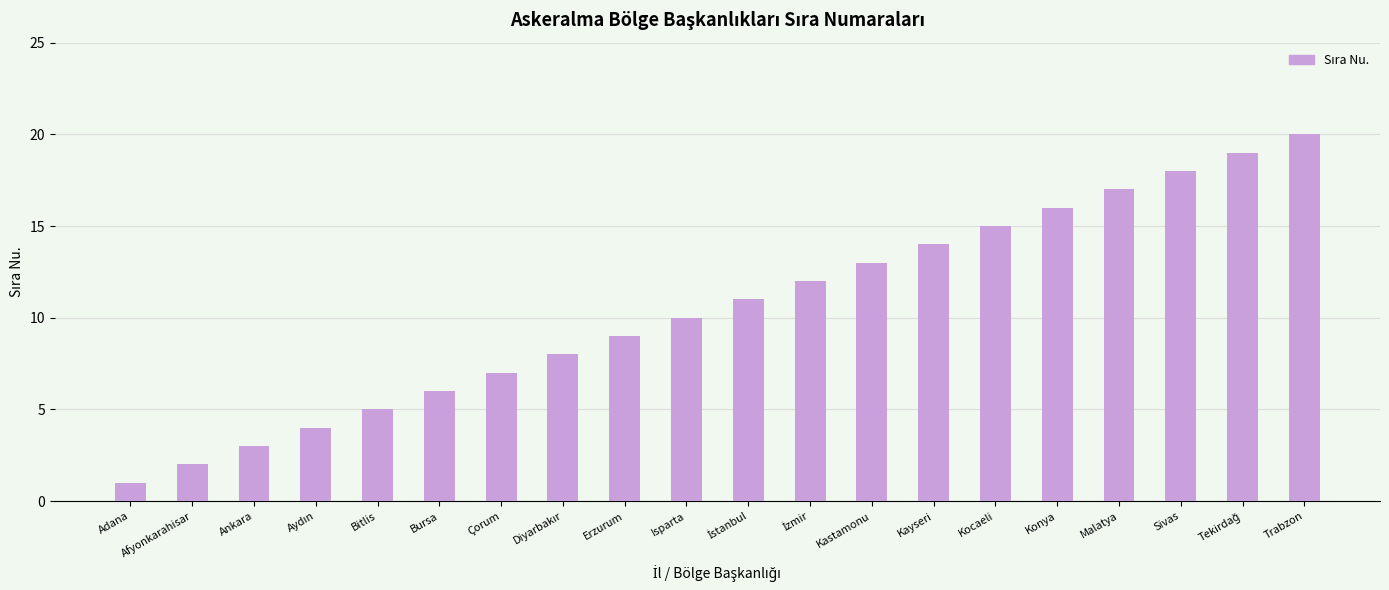

Does the chart contain any negative values?

No